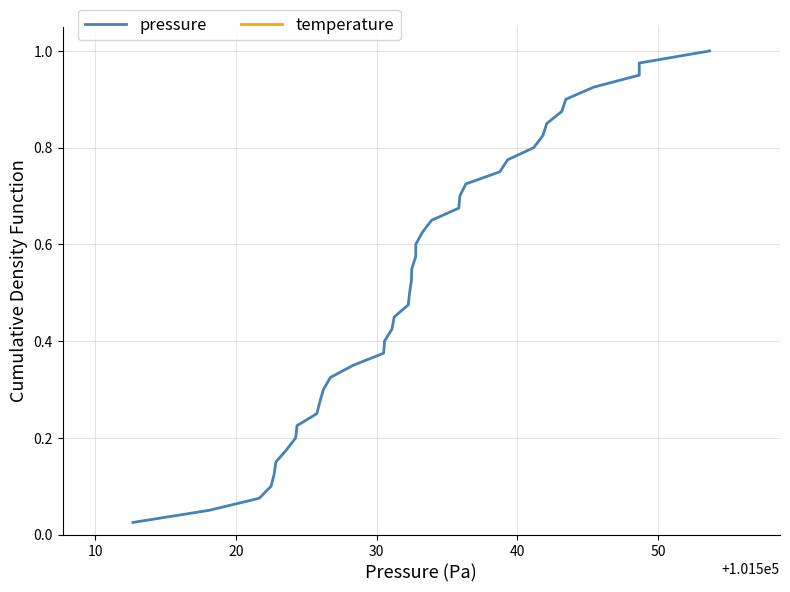

At how many categories does at least one series exceed 0?

40